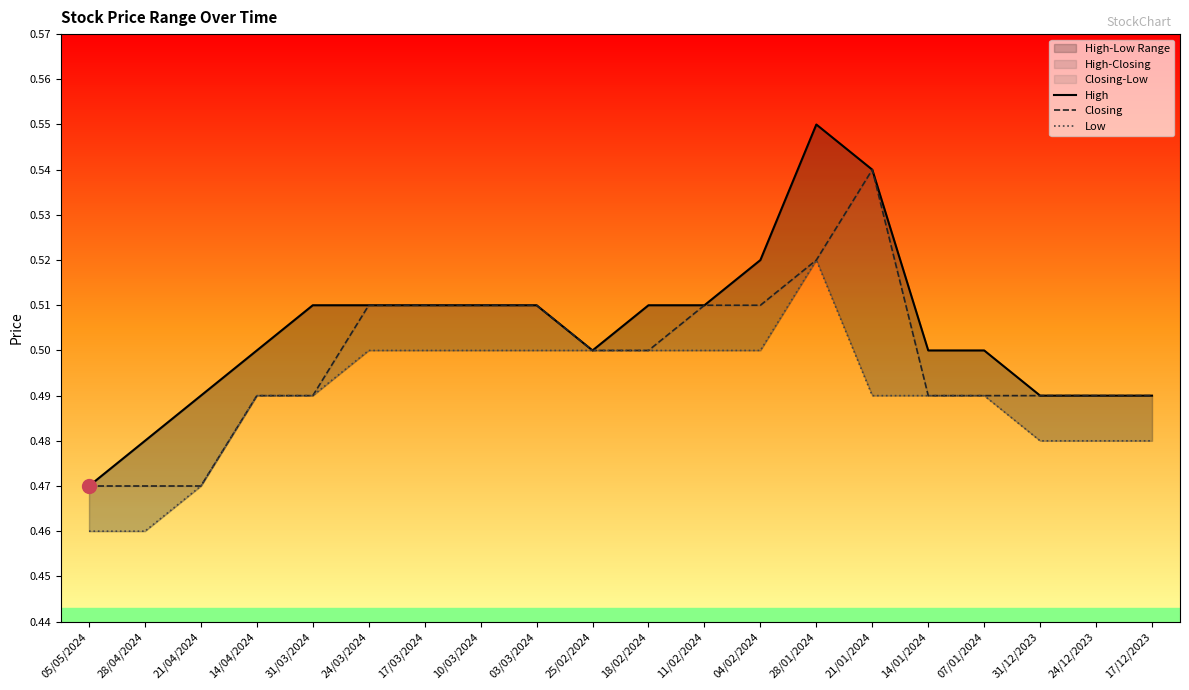

At which category is the sum across all series the highest?

28/01/2024